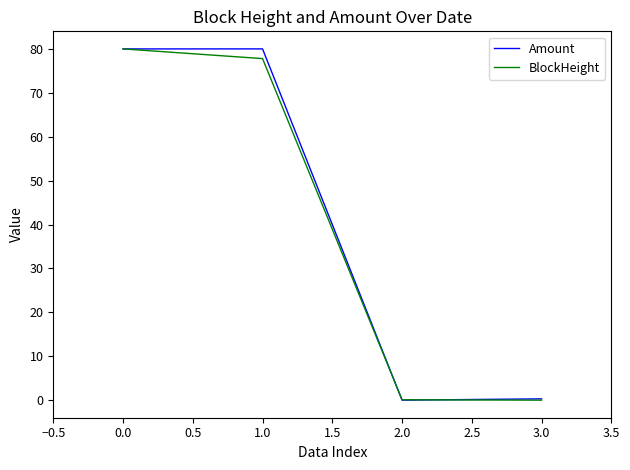

Is this an area chart (filled region under the line)?

No